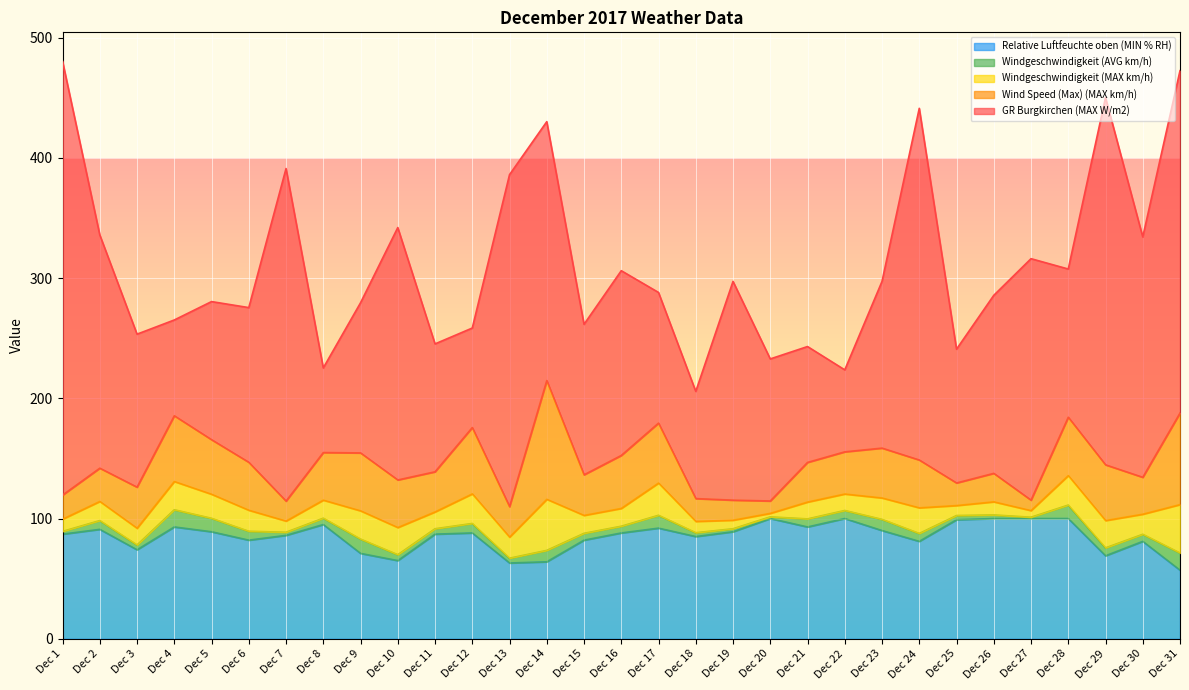

Which series ends up on top after the final intersection of Wind Speed (Max) (MAX km/h) and Relative Luftfeuchte oben (MIN % RH)?

Wind Speed (Max) (MAX km/h)